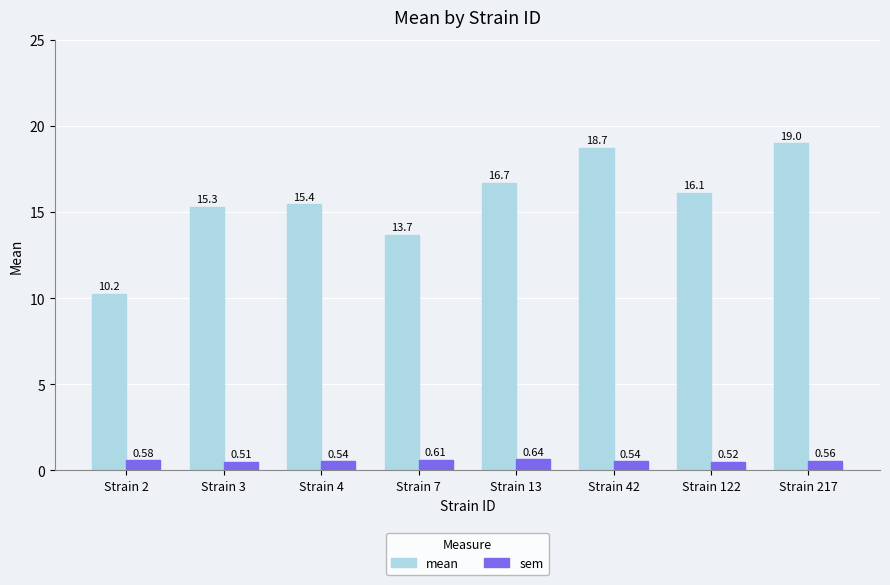

List the labels in order of mean value, smallest first.

Strain 2, Strain 7, Strain 3, Strain 4, Strain 122, Strain 13, Strain 42, Strain 217